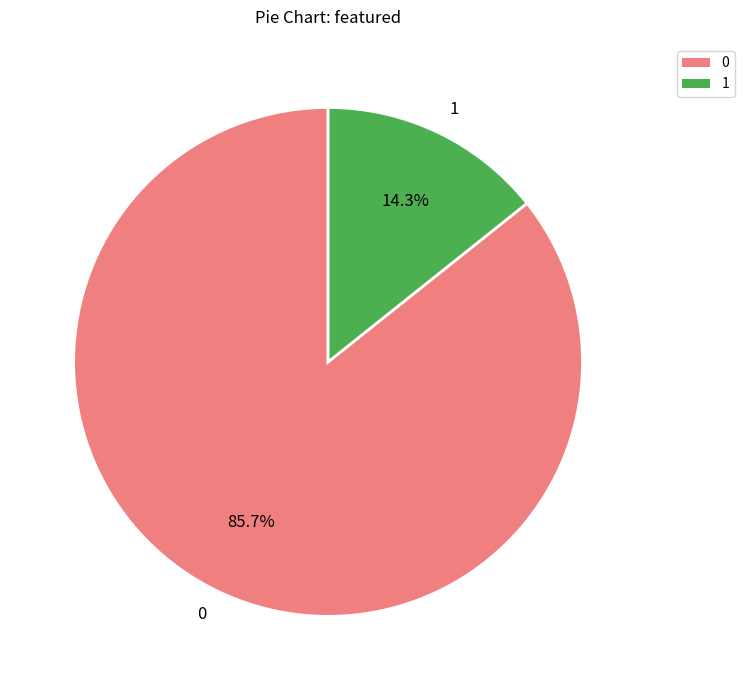

Rank the categories by value from highest to lowest.

0, 1